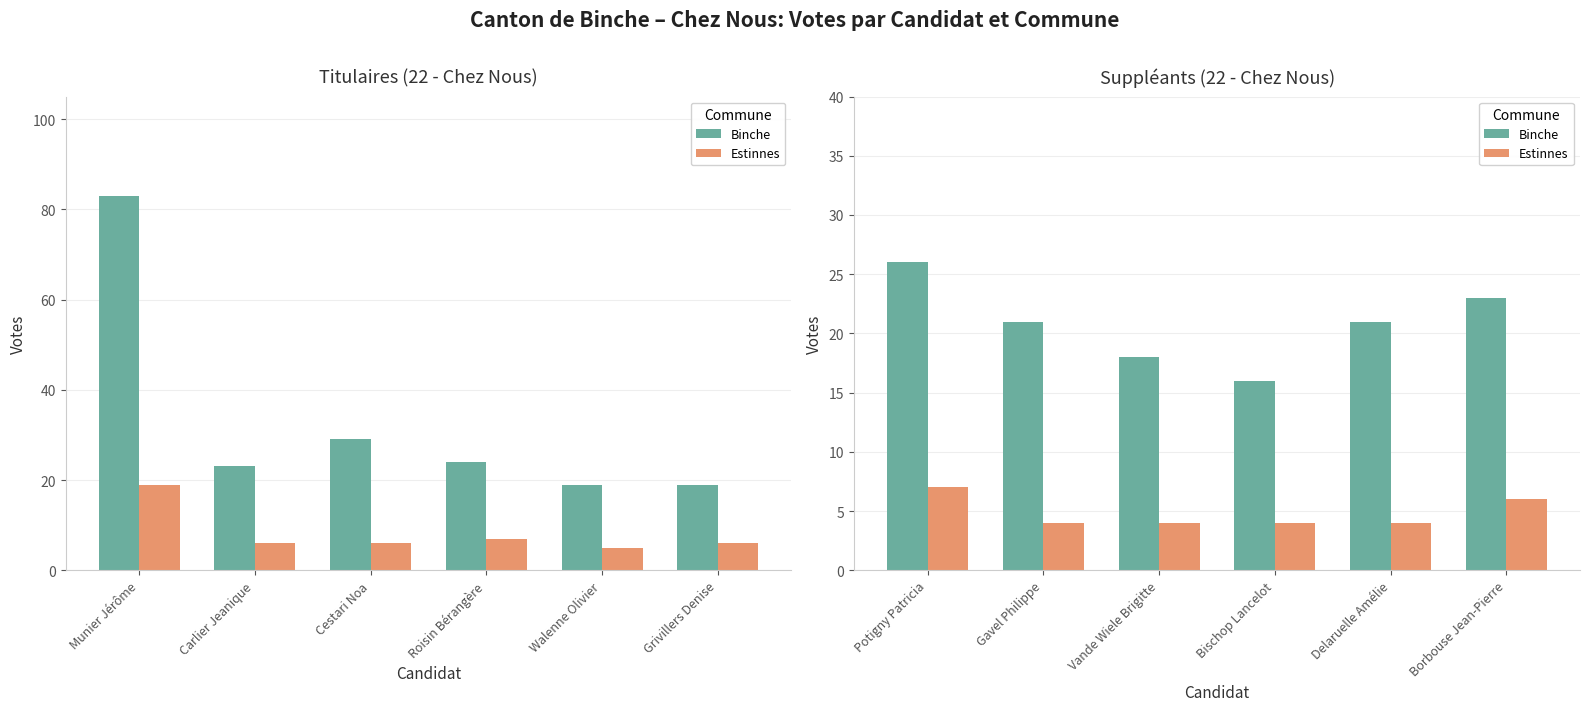

Reading right to left, extract all data points from this chart.

Binche: 23	21	16	18	21	26
Estinnes: 6	4	4	4	4	7